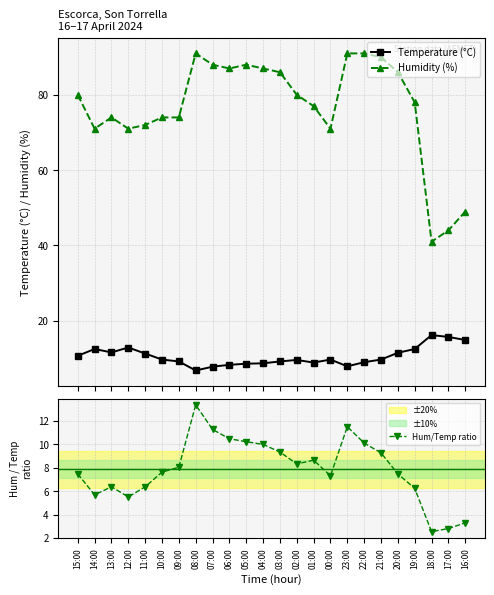

True or false: Hum/Temp ratio and Humidity (%) intersect in this chart.

False